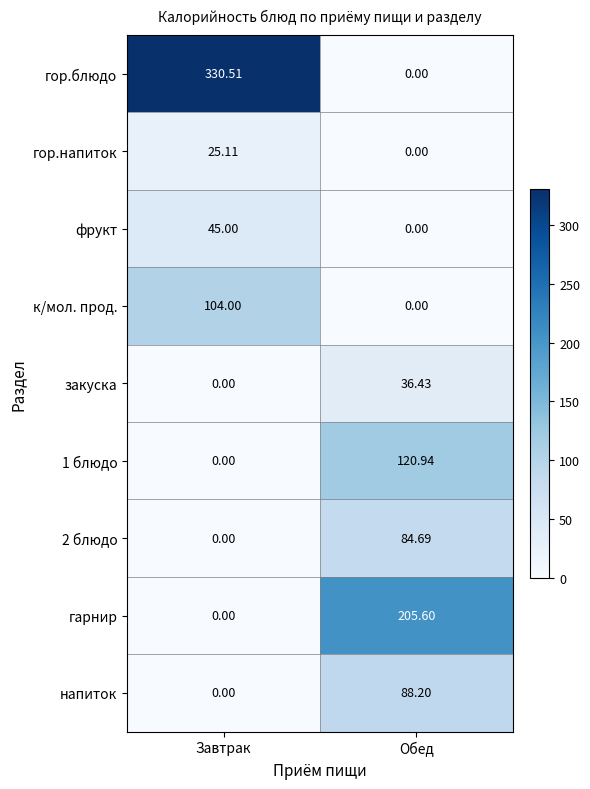

Rank the categories by 1 блюдо value from lowest to highest.

Завтрак, Обед